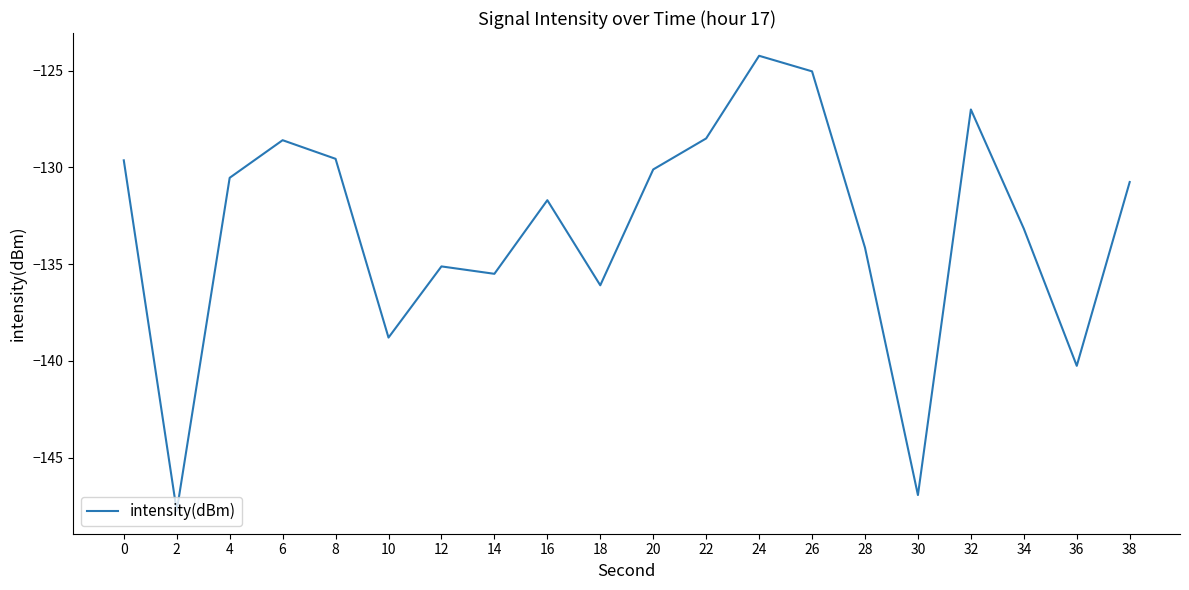

Is it true that the value at 38 is -130.8?

True